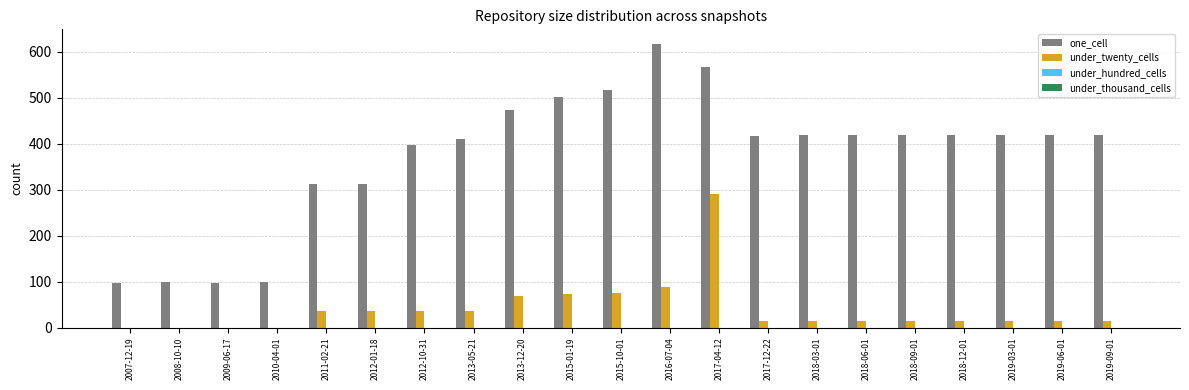

What is the sum of all under_twenty_cells values?

866